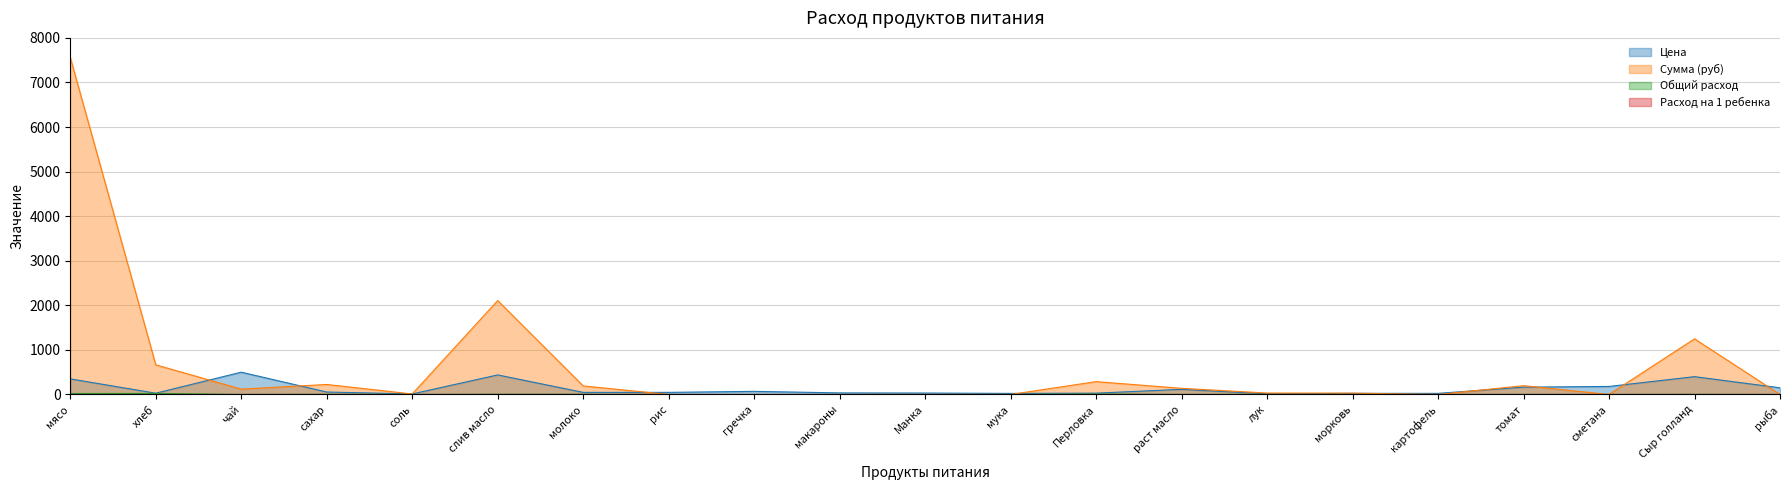

How many interior local valleys does the Цена series have?

4